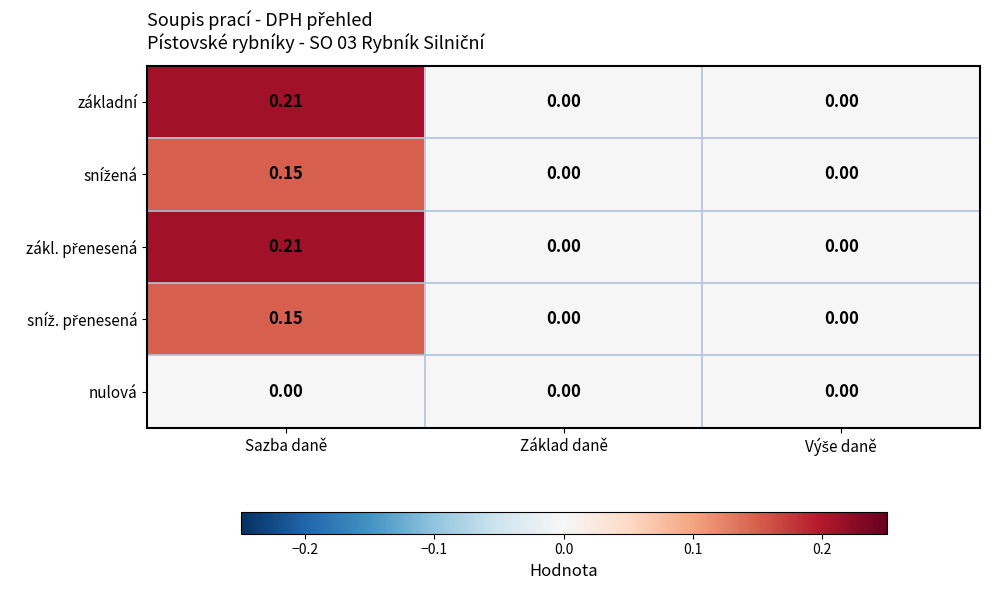

At which category does the chart reach its peak across all series?

Sazba daně